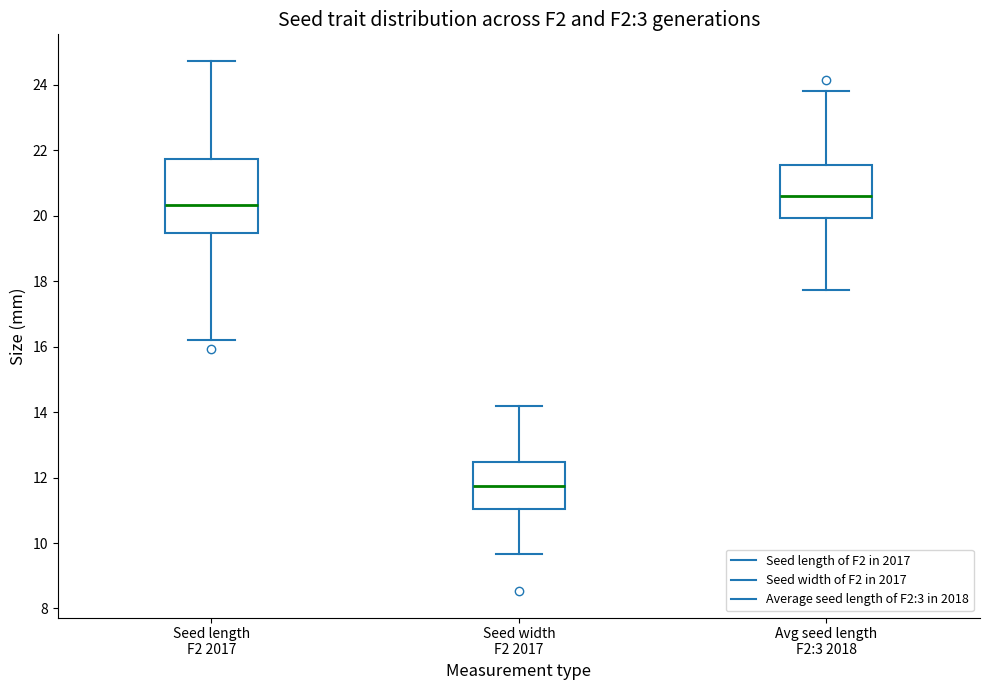

Where is the lower edge of the box for Seed length F2 2017 on the y-axis? The values are not printed on the chart, so give them approximately, as read against the axis.

19.4